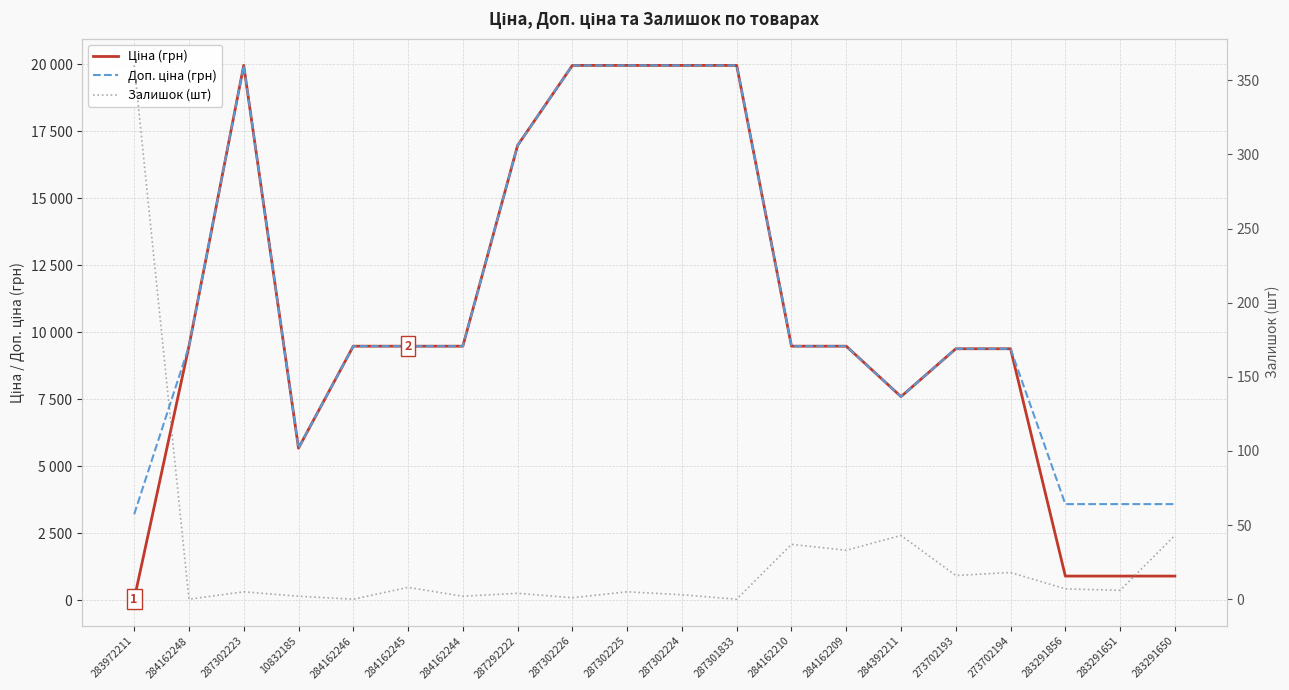

Reading left to right, extract all data points from this chart.

Ціна (грн): 32.0	9480.1	19964.2	5673.8	9480.1	9480.1	9480.1	16976.3	19964.2	19964.2	19964.2	19964.2	9480.1	9480.1	7596.5	9384.0	9384.0	895.9	895.9	895.9
Доп. ціна (грн): 3205.0	9480.1	19964.2	5673.8	9480.1	9480.1	9480.1	16976.3	19964.2	19964.2	19964.2	19964.2	9480.1	9480.1	7596.5	9384.0	9384.0	3583.6	3583.6	3583.6
Залишок (шт): 360.0	0.0	5.0	2.0	0.0	8.0	2.0	4.0	1.0	5.0	3.0	0.0	37.0	33.0	43.0	16.0	18.0	7.0	6.0	43.0